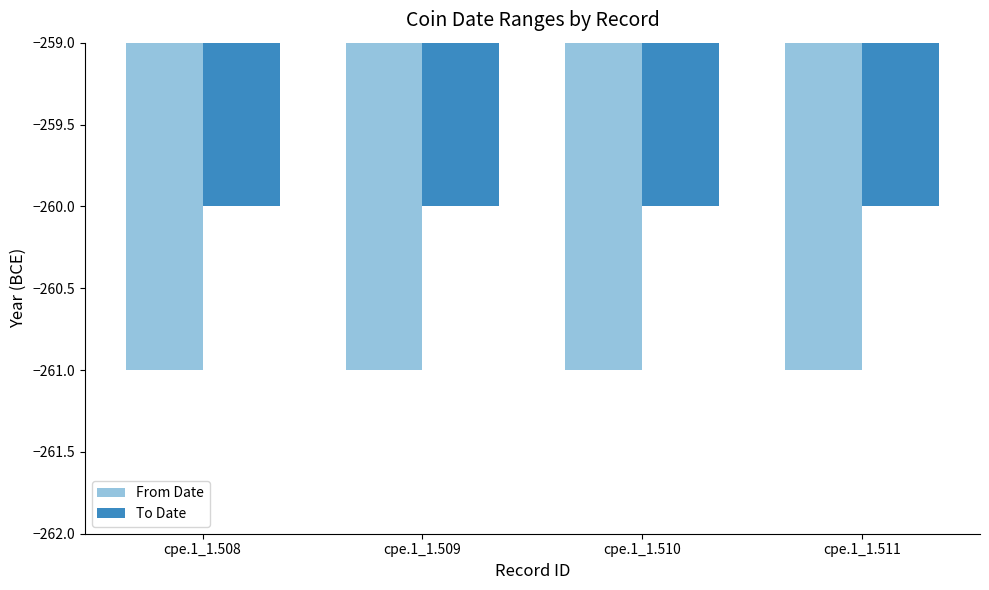

List the series in order of their overall mean, lowest first.

From Date, To Date